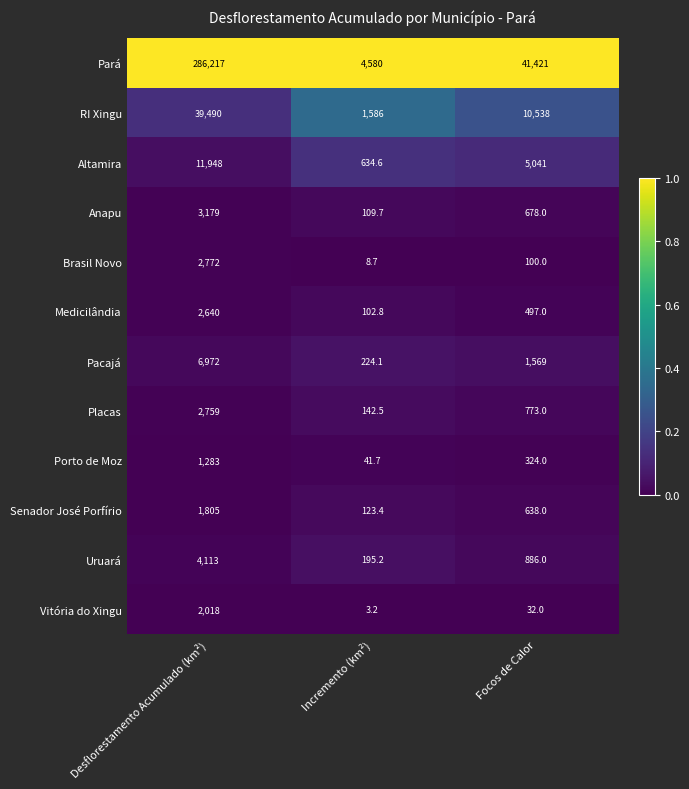

True or false: Uruará has a value of 1550.4 at Focos de Calor.

False